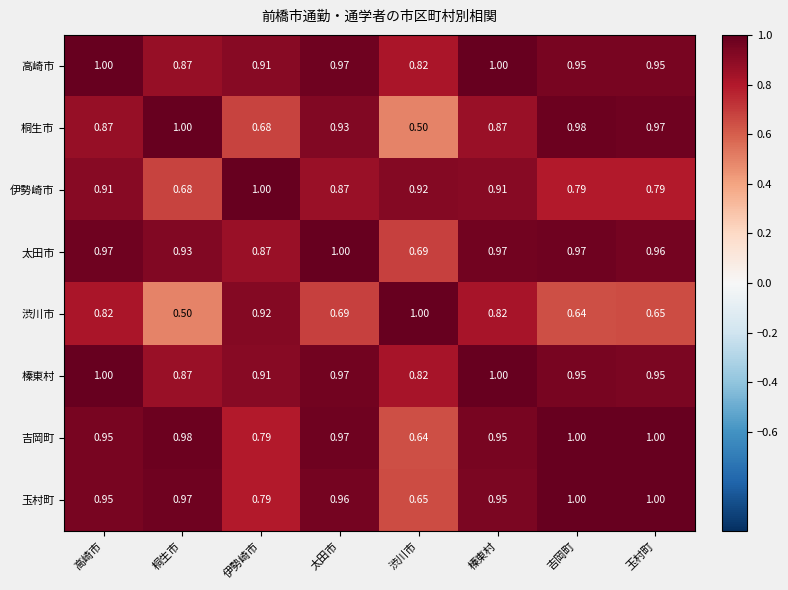

Where is 吉岡町 nearest to the value 0?

渋川市